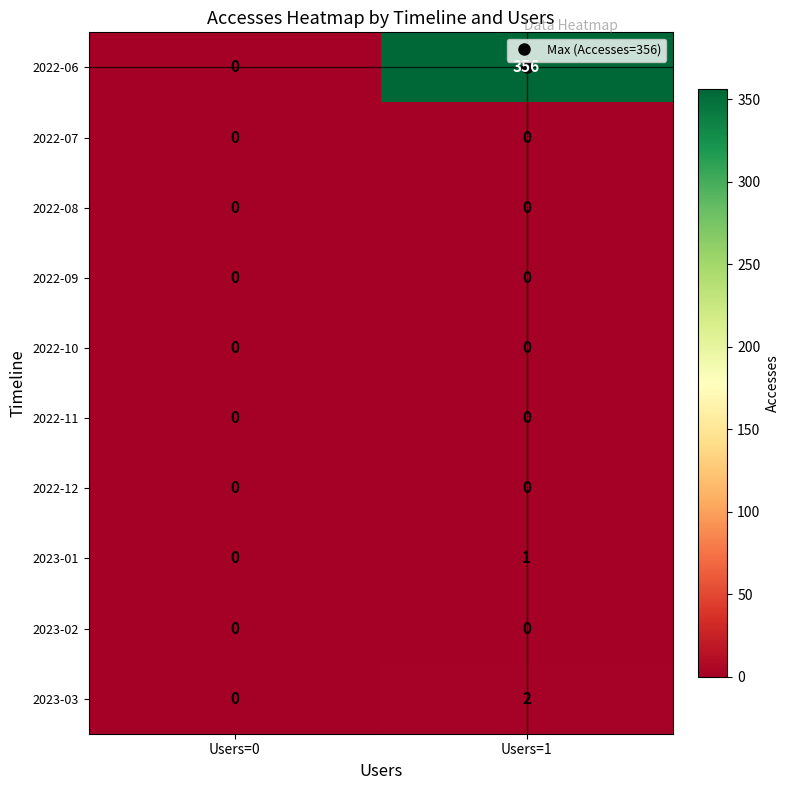

Which series changed the most between Users=0 and Users=1?

2022-06